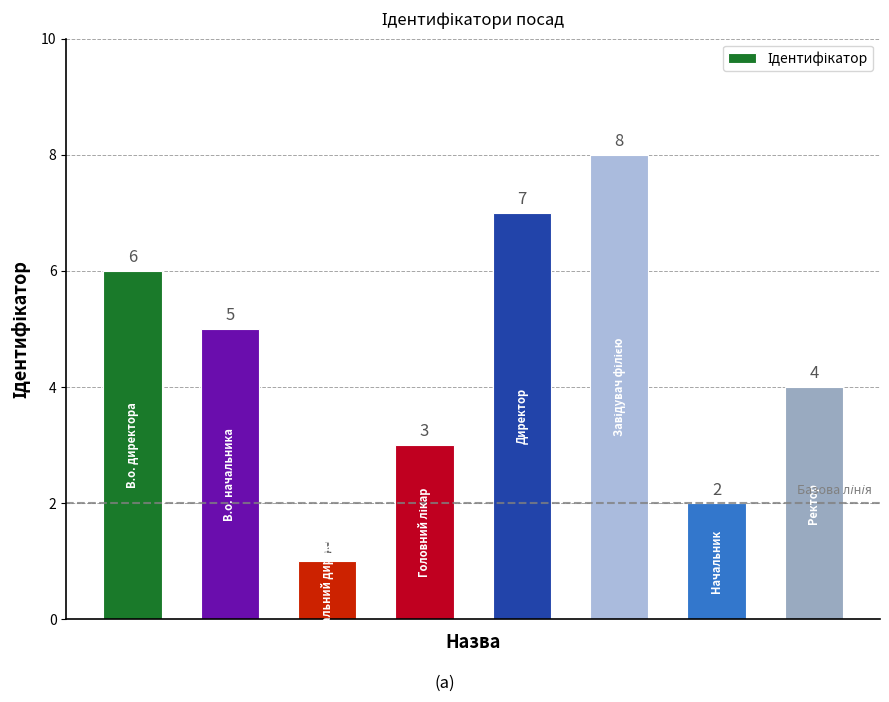

Count the number of data series in this chart.

1